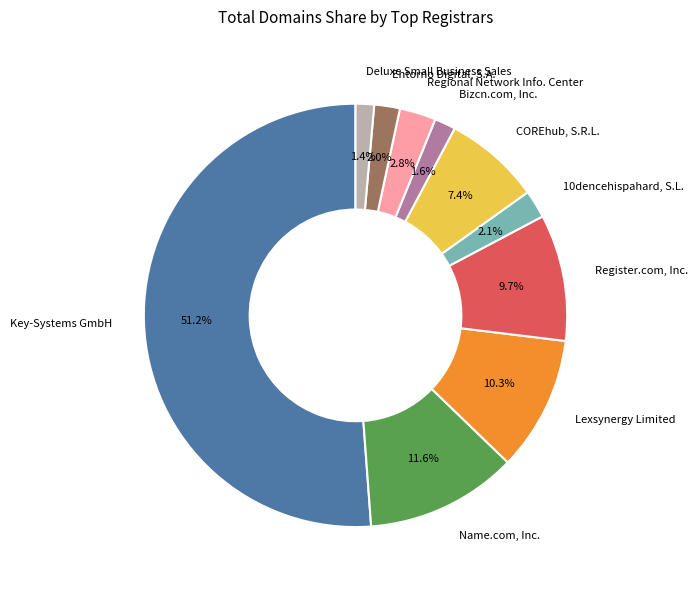

What is the ratio of the value at Lexsynergy Limited to the value at Name.com, Inc.?

0.9